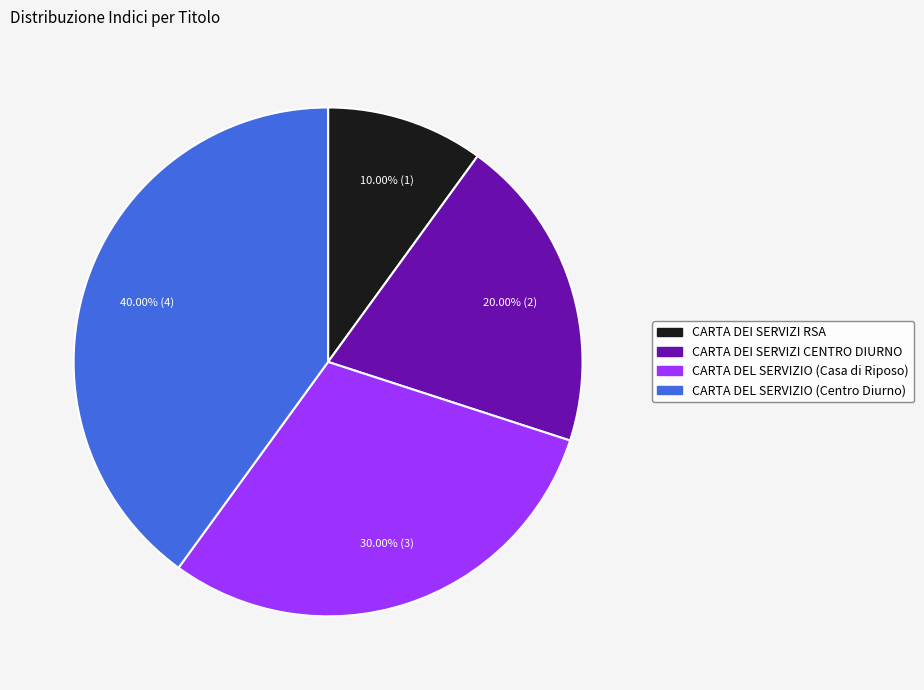

Between CARTA DEL SERVIZIO (Centro Diurno) and CARTA DEI SERVIZI RSA, which is larger?

CARTA DEL SERVIZIO (Centro Diurno)